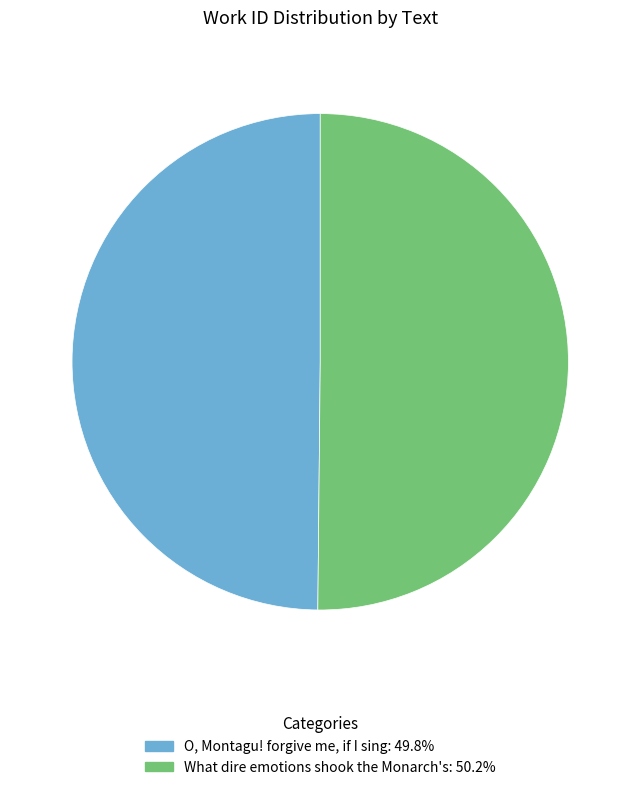

Is the sum of O, Montagu! forgive me, if I sing: 49.8% and What dire emotions shook the Monarch's: 50.2% greater than half?

Yes